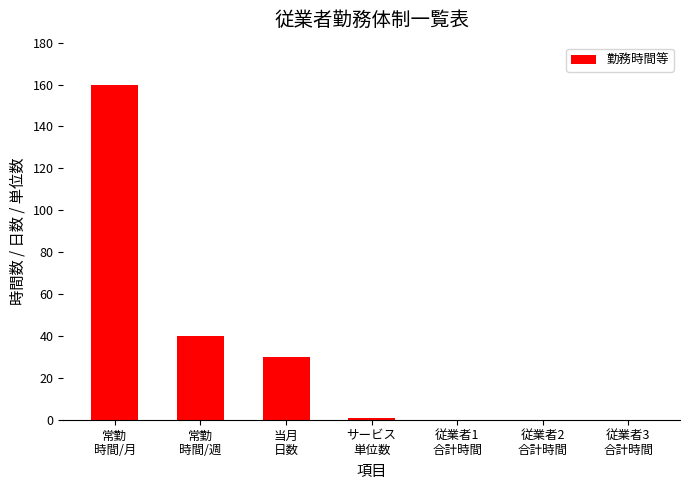

What is the difference between the values at 常勤
時間/月 and 従業者3
合計時間?

160